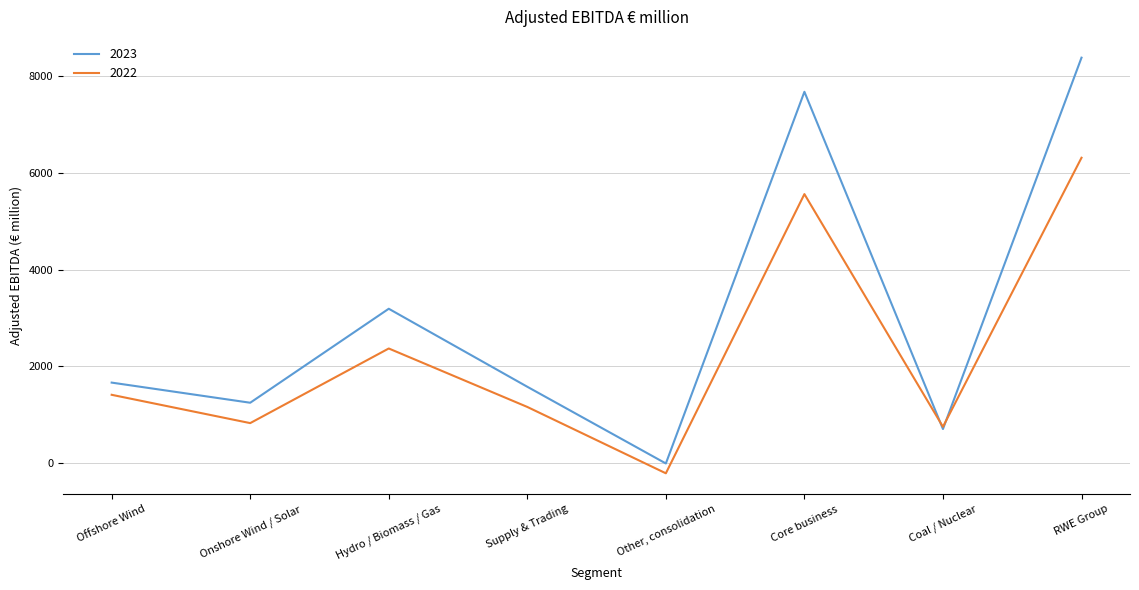

After their last crossing, which series has the higher values: 2022 or 2023?

2023